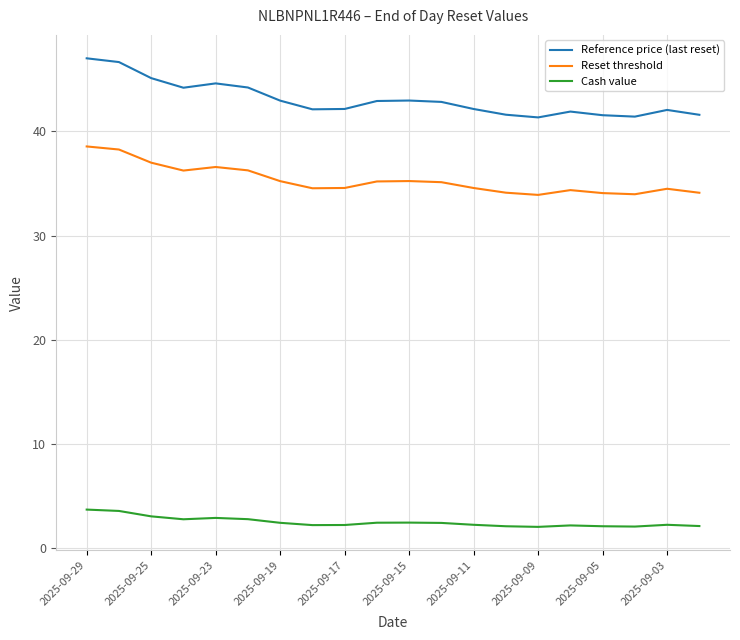

True or false: Cash value has more than 2 interior local peaks.

True